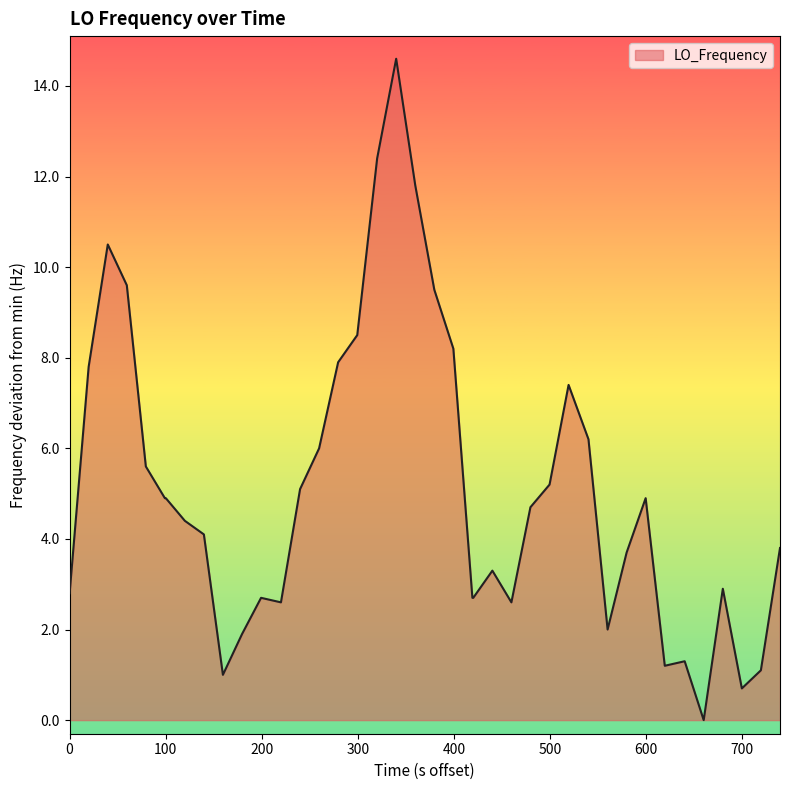

What is the difference between the maximum and minimum values?

14.6